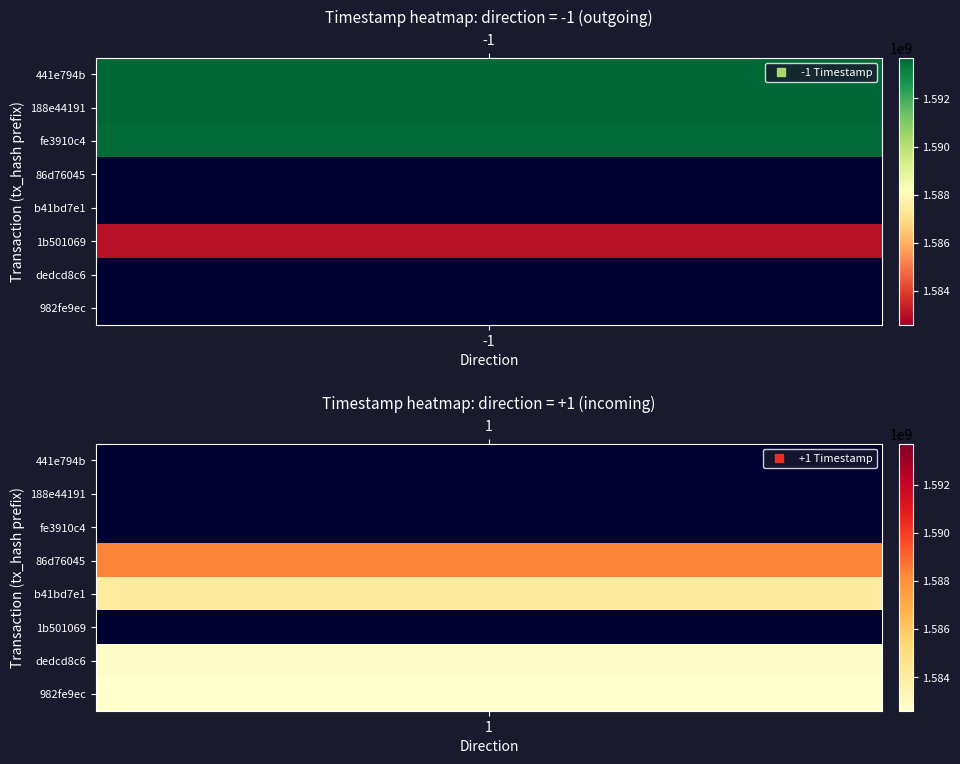

Which series has the largest range (max minus min)?

441e794bfd4f0abadc47018d1a4693657fe93b0